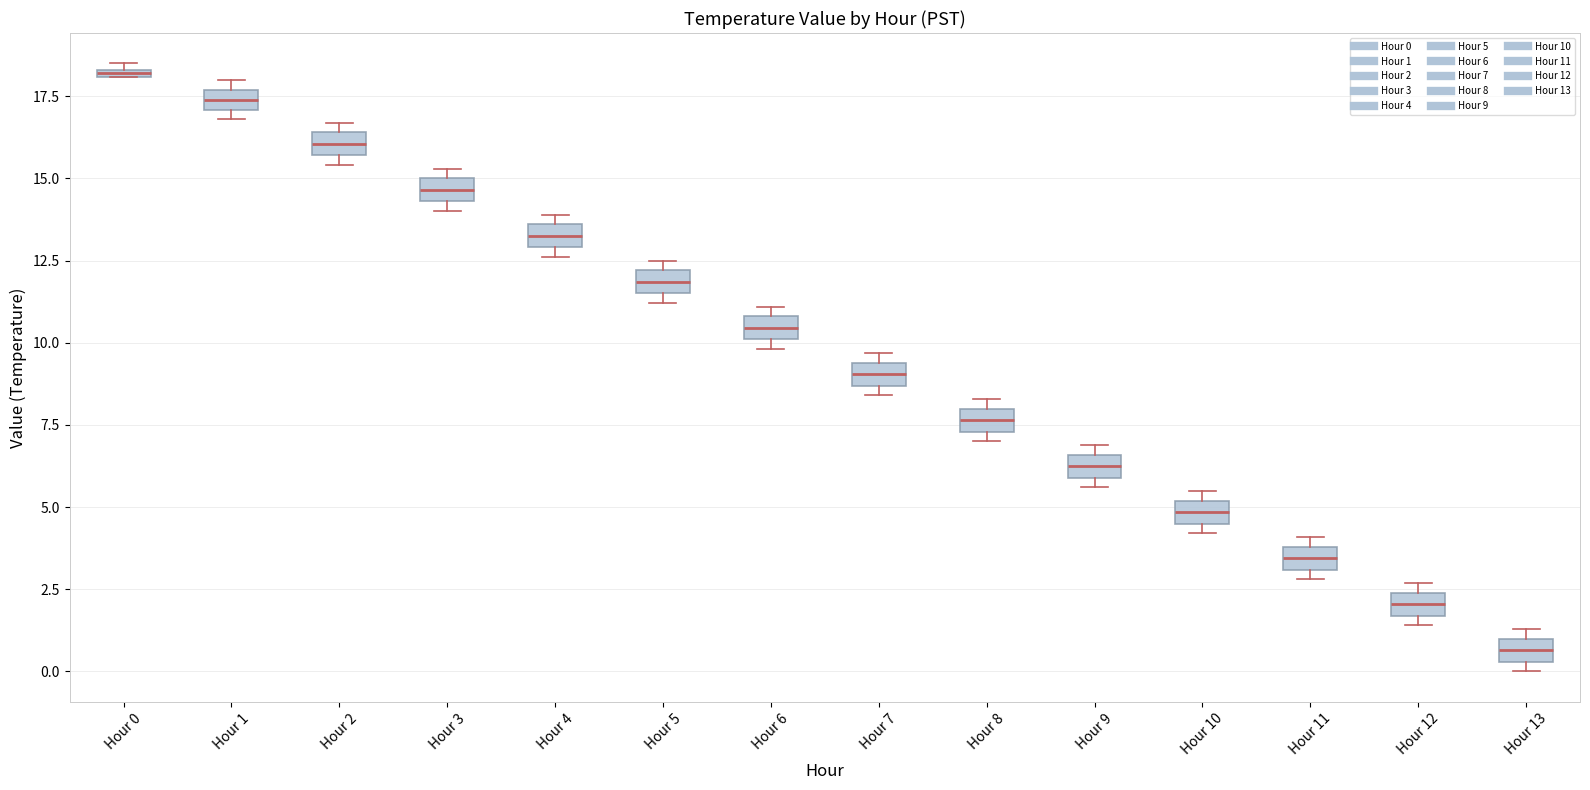

Which box has the highest median line?

Hour 0